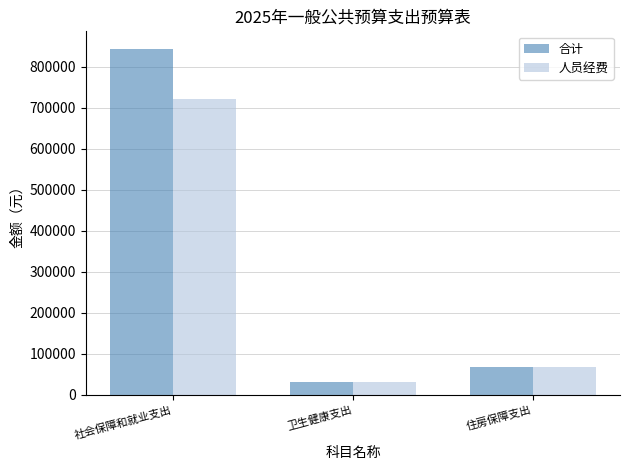

Which series has the widest spread of values?

合计